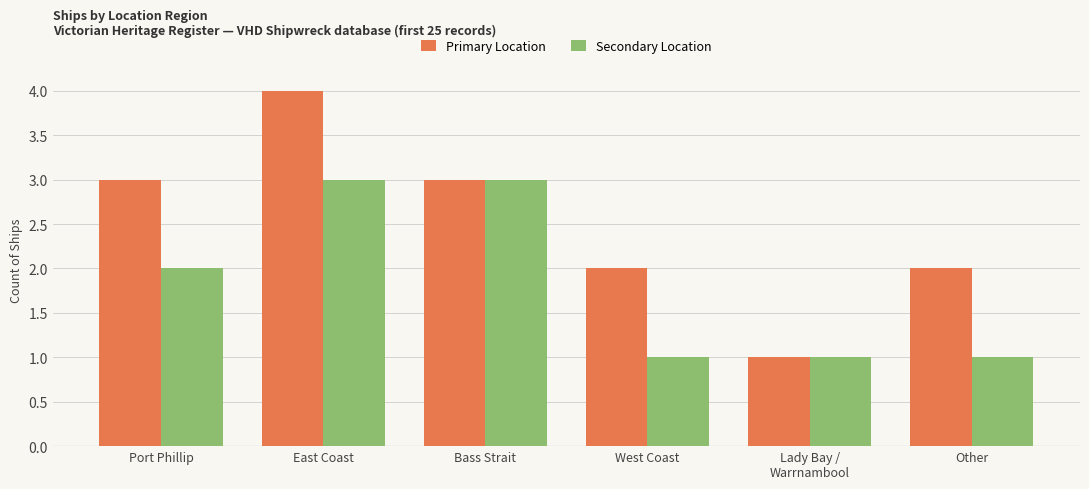

The value of Primary Location at East Coast is 4. True or false?

True